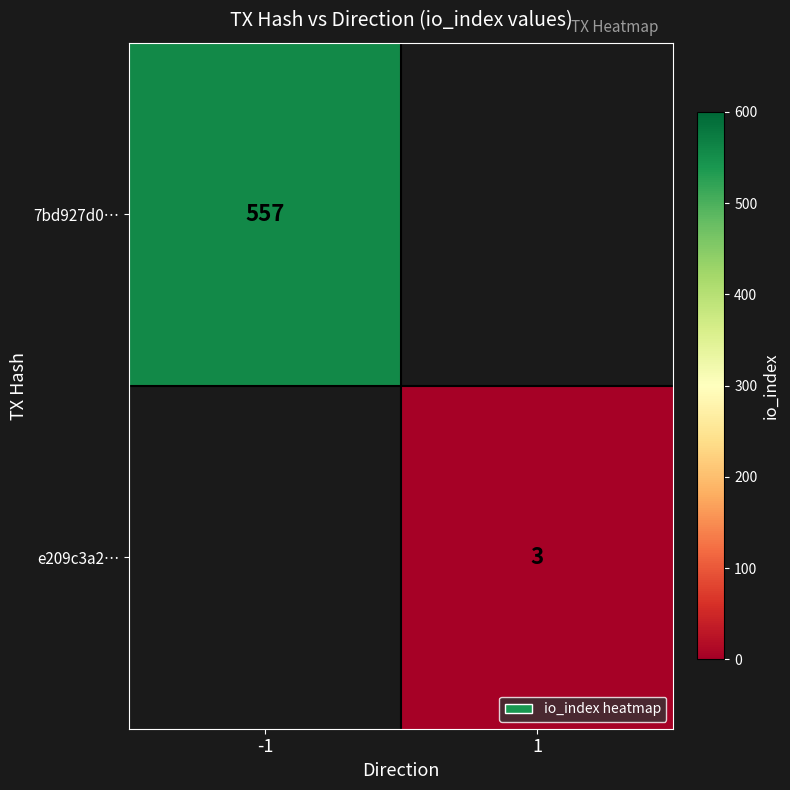

Count the number of categories in the chart.

2